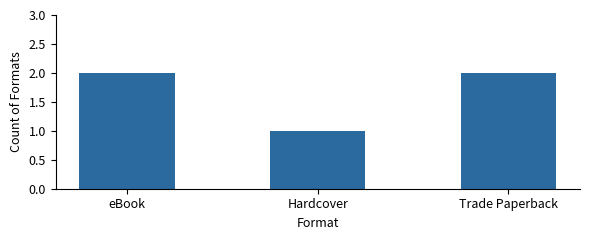

The chart shows a value of 2 at Hardcover. True or false?

False